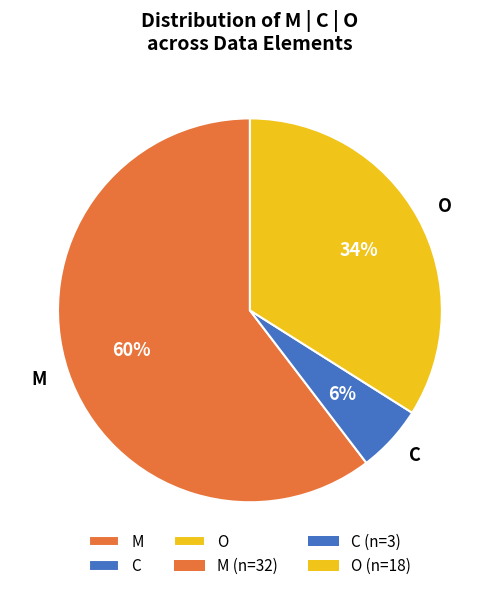

Which has a higher value, M or O?

M